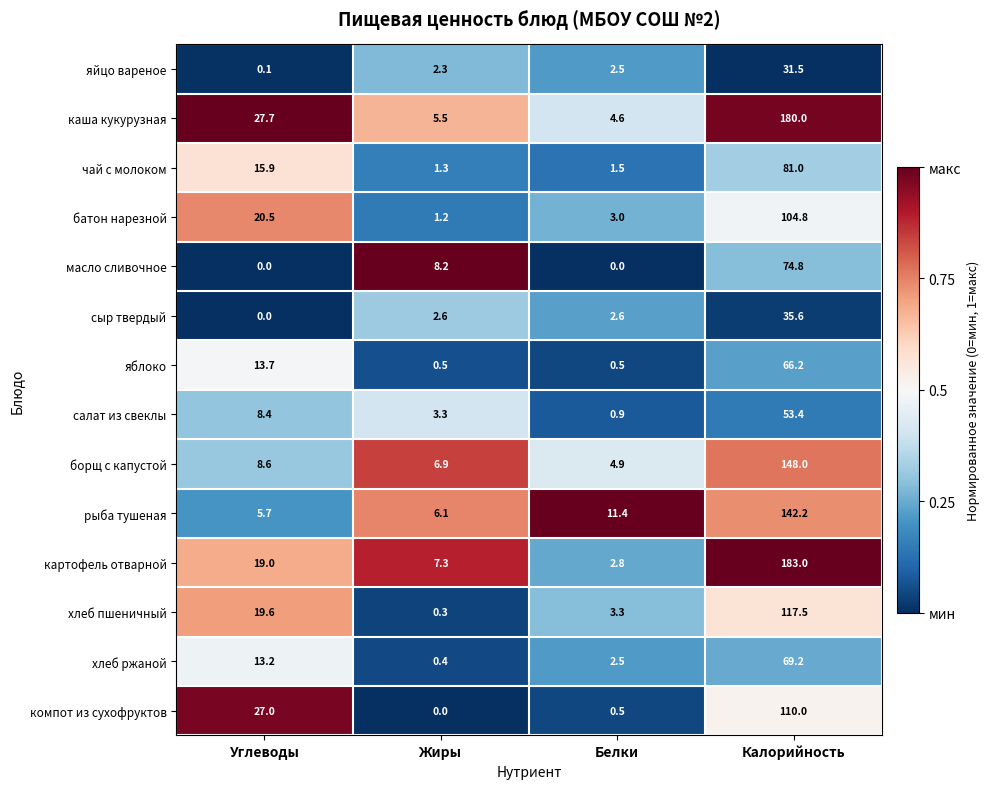

Rank the categories by яйцо вареное value from highest to lowest.

Калорийность, Белки, Жиры, Углеводы